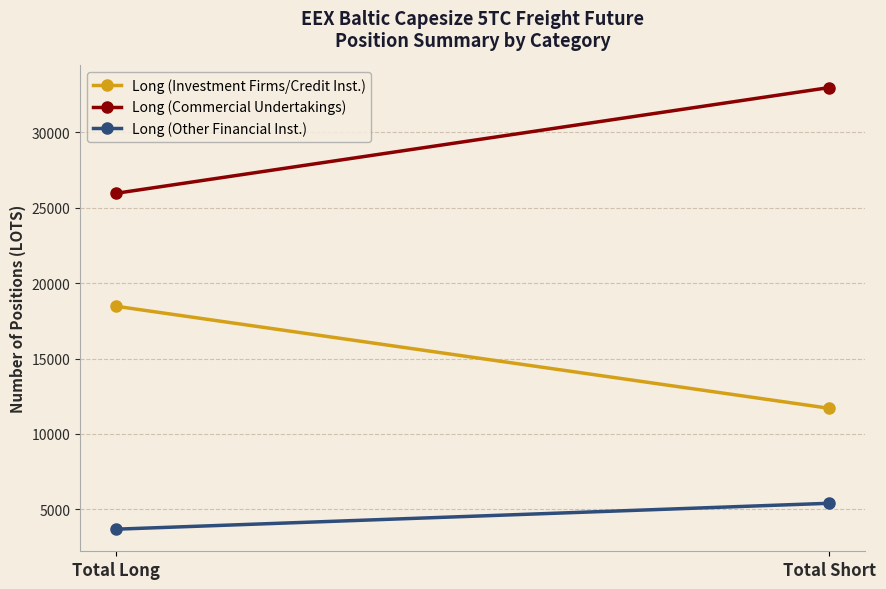

Count the number of categories in the chart.

2